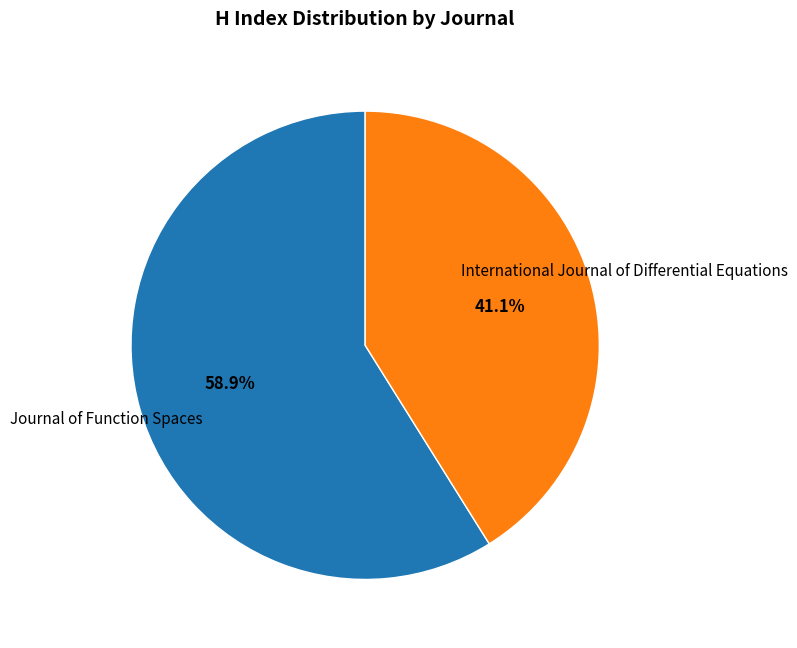

True or false: Journal of Function Spaces accounts for 59% of the total.

True